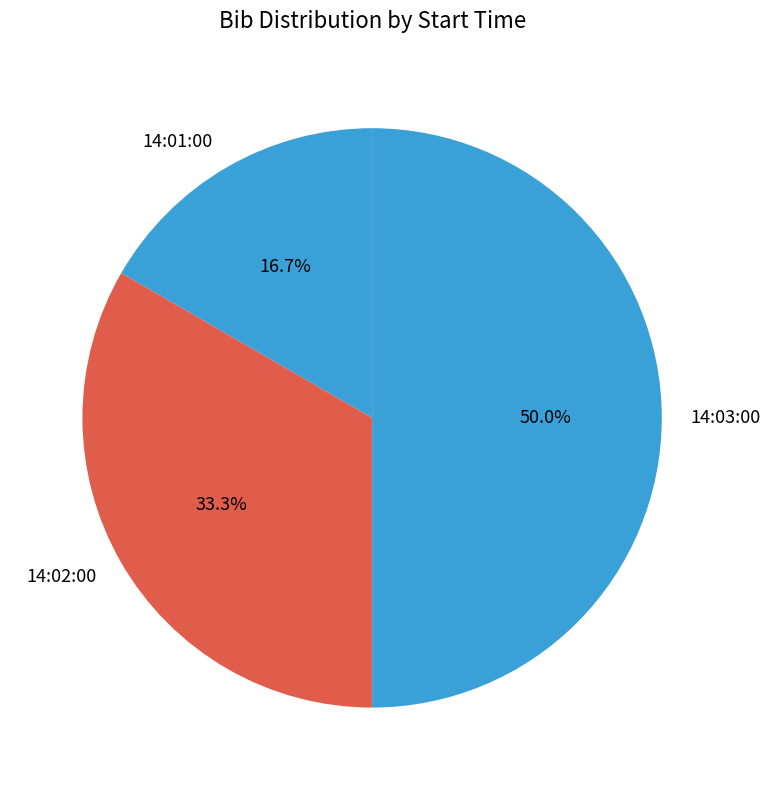

What percentage is the 14:03:00 slice, to the nearest percent?

50%